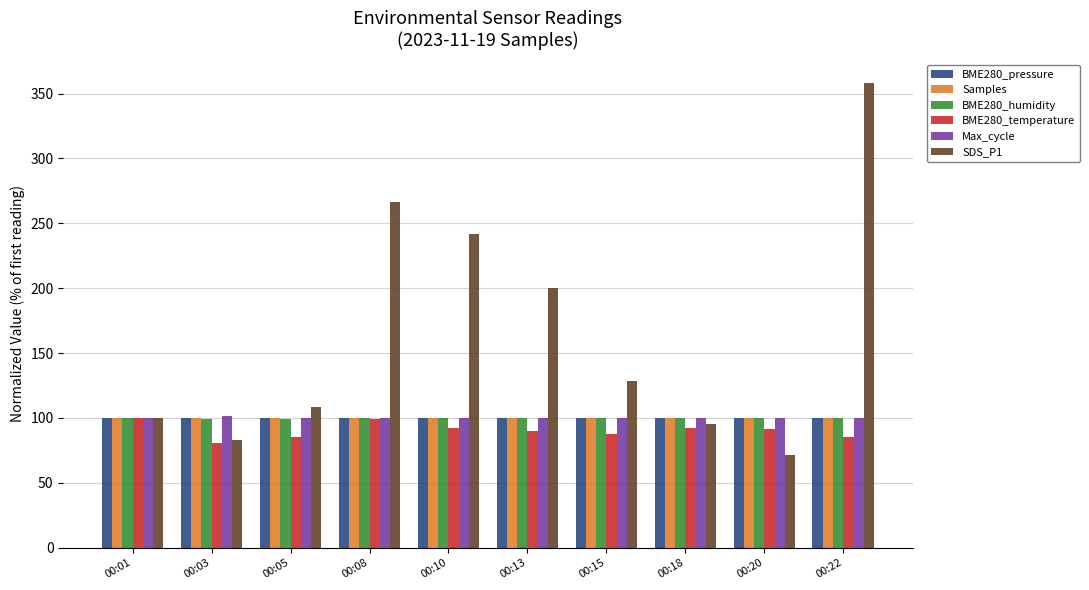

What is the total value across all series at 00:22?

843.5